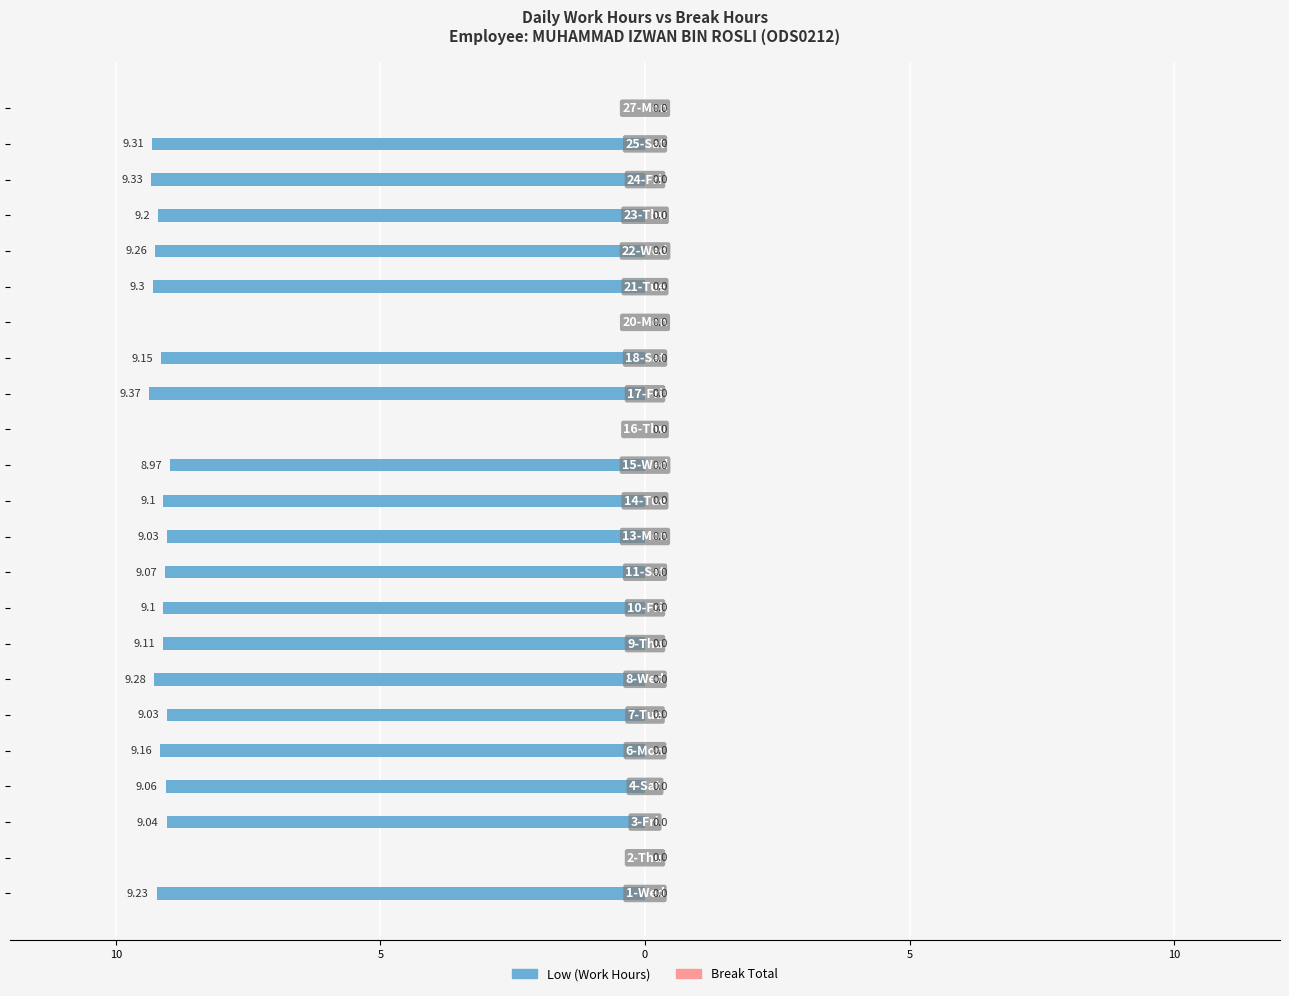

List the series in order of their peak value, highest first.

Low (Work Hours), Break Total